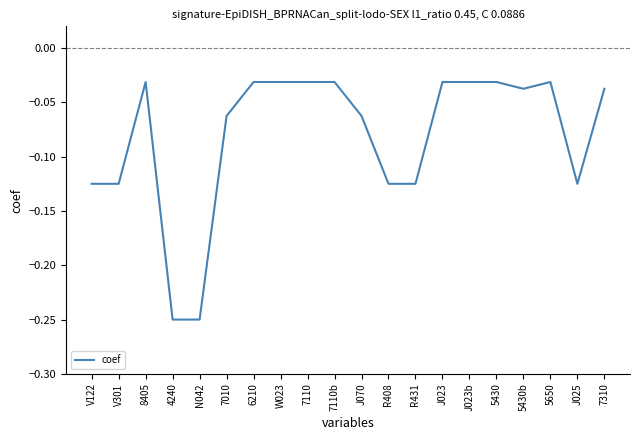

What is the change in value from R408 to 5430?

+0.1